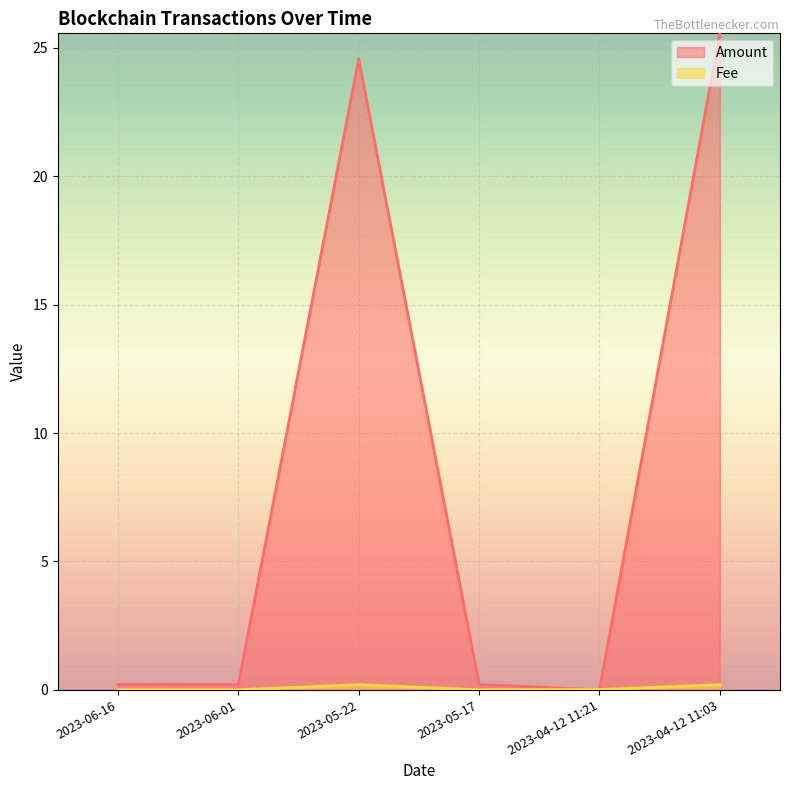

How many series are shown in this chart?

2